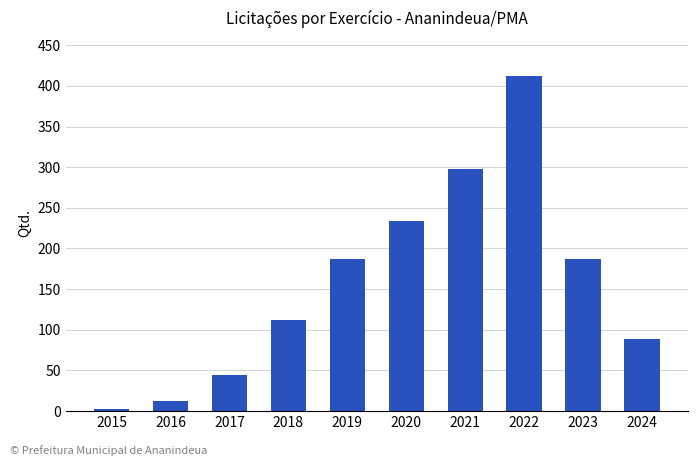

The value at 2019 is 54. True or false?

False